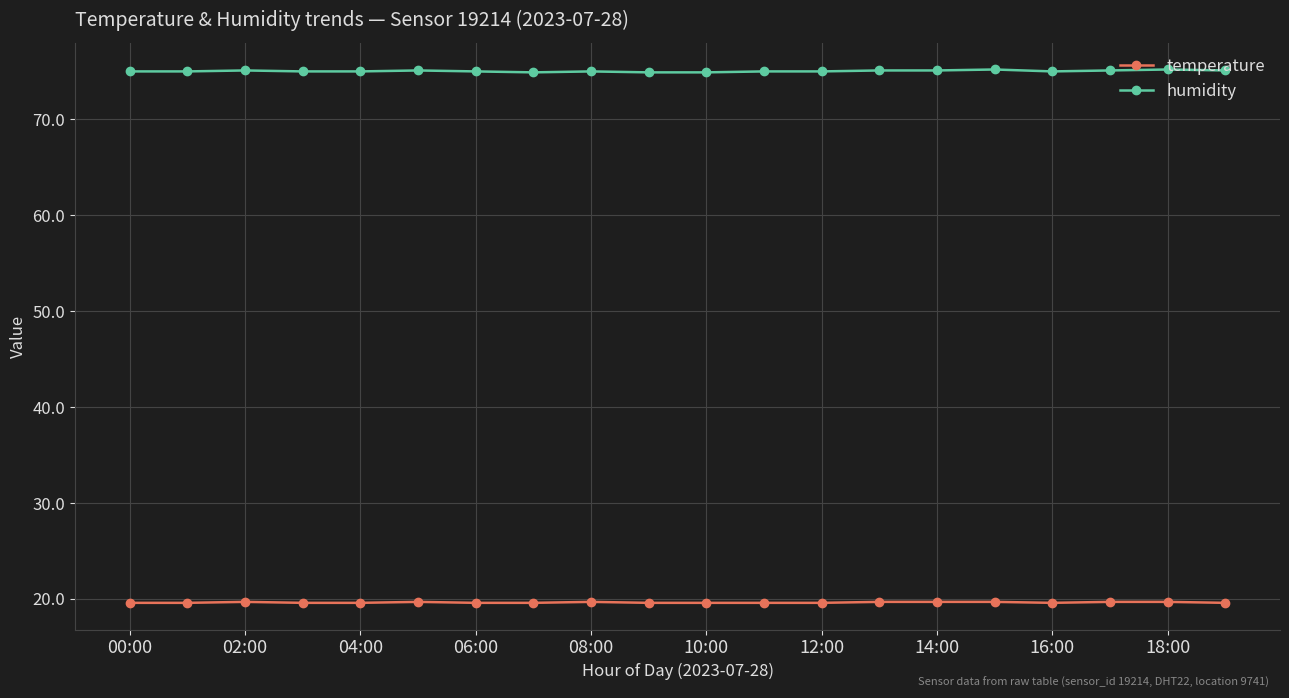

True or false: humidity has more than 0 points higher than both neighbors.

True